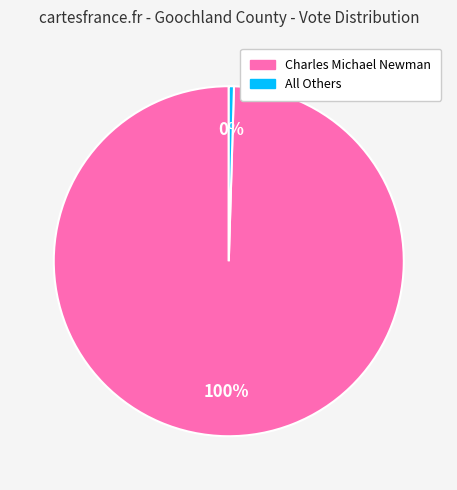

Is there any slice that represents more than half of the pie?

Yes